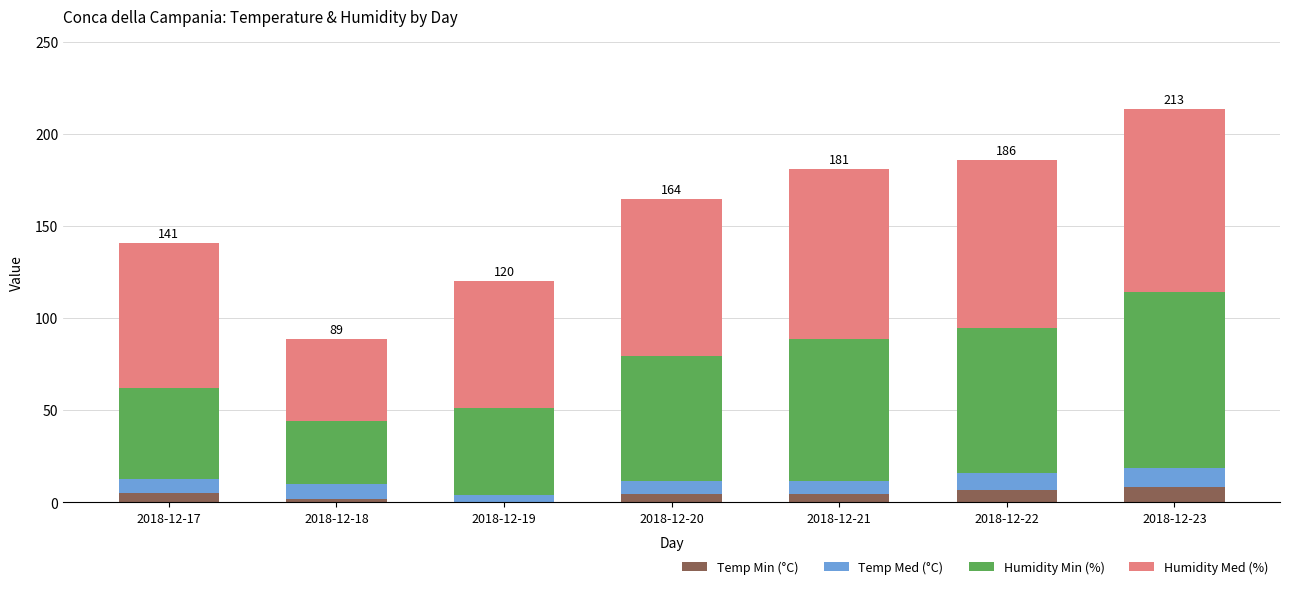

What is the highest value of the Temp Min (°C) series?

8.3